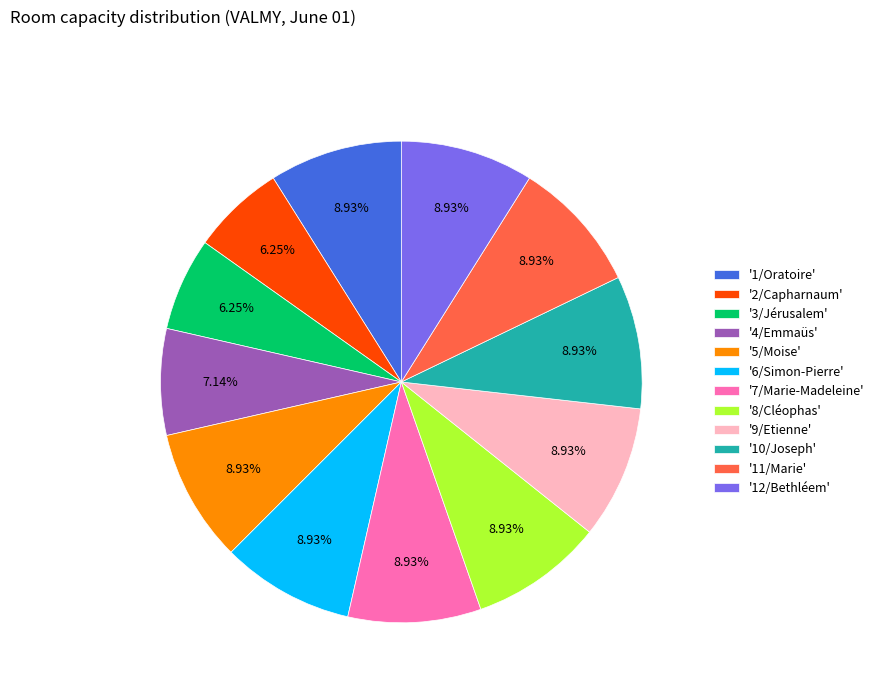

What is the ratio of the value at '2/Capharnaum' to the value at '6/Simon-Pierre'?

0.7